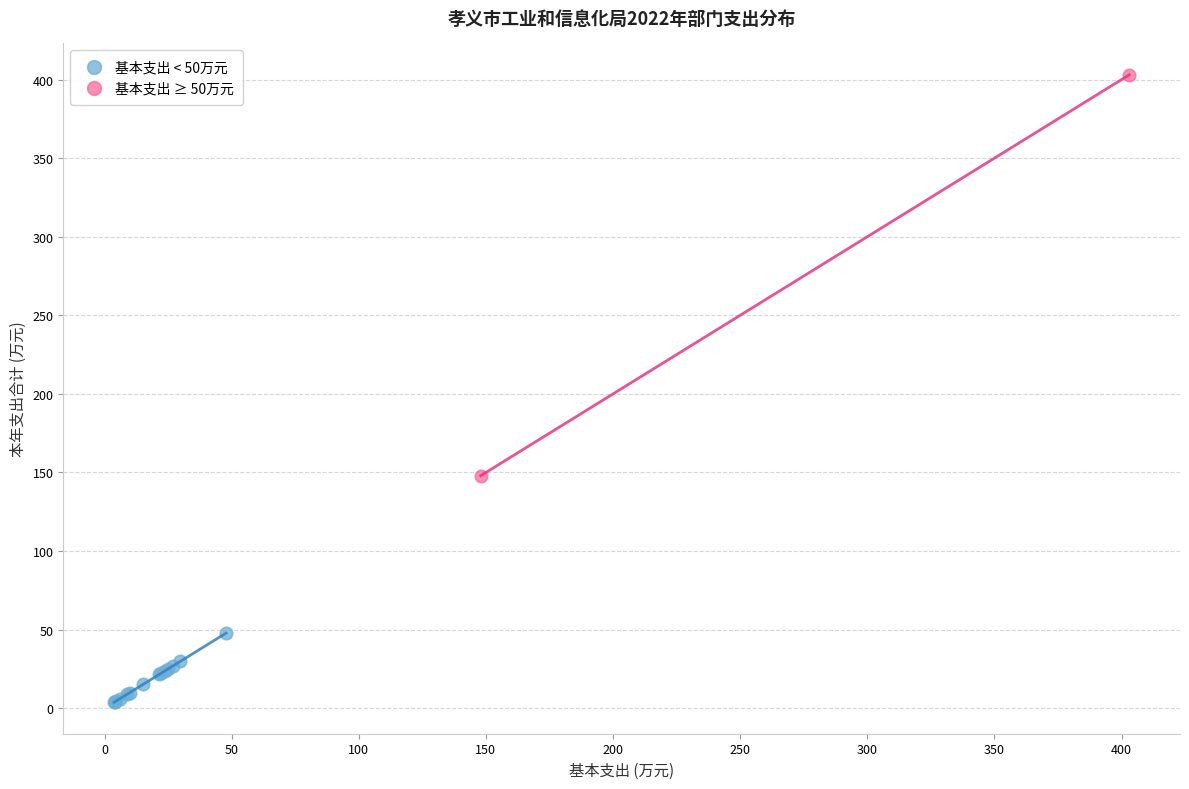

What are all the series names shown in the legend?

基本支出 < 50万元, 基本支出 ≥ 50万元